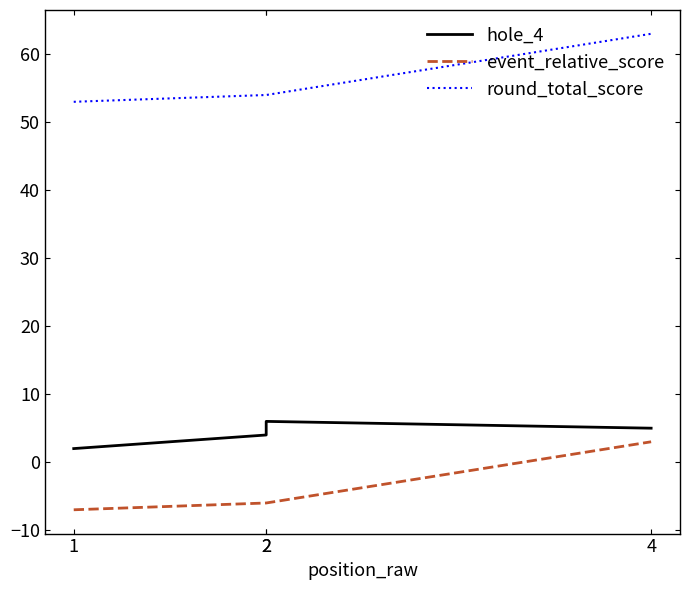

Is this an area chart (filled region under the line)?

No